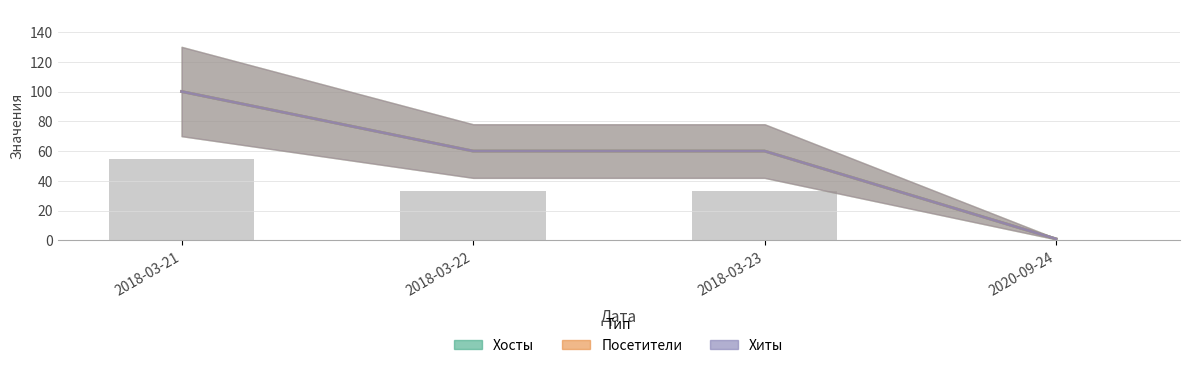

What are all the series names shown in the legend?

Хосты, Посетители, Хиты